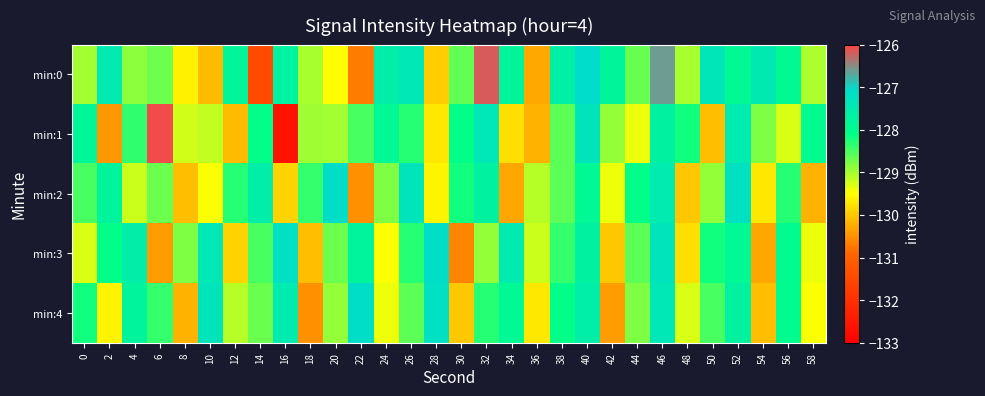

Which category has the highest value across all series?

6